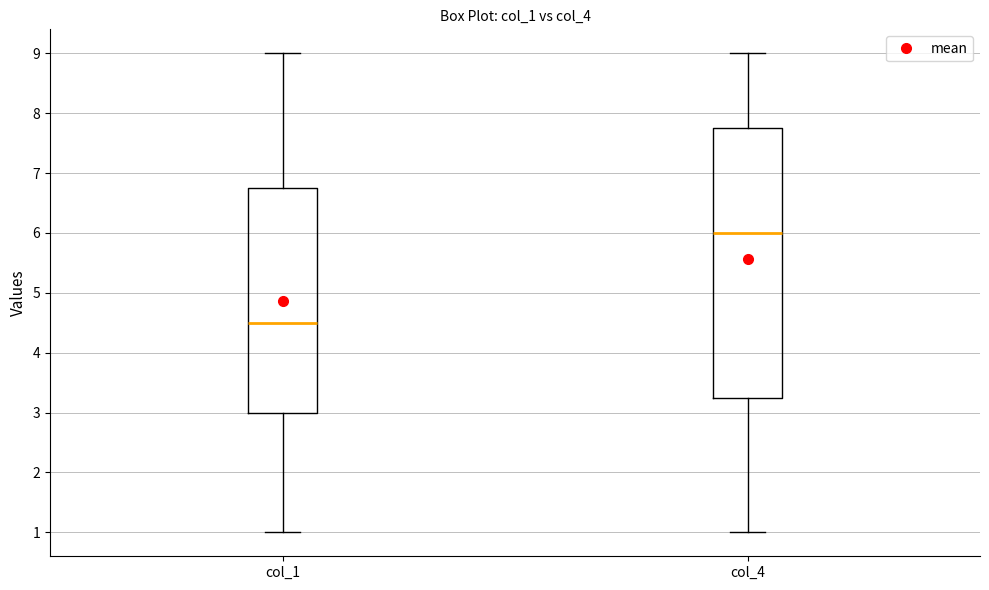

Where does the lower whisker of the box for col_4 end on the y-axis? The values are not printed on the chart, so give them approximately, as read against the axis.

1.0